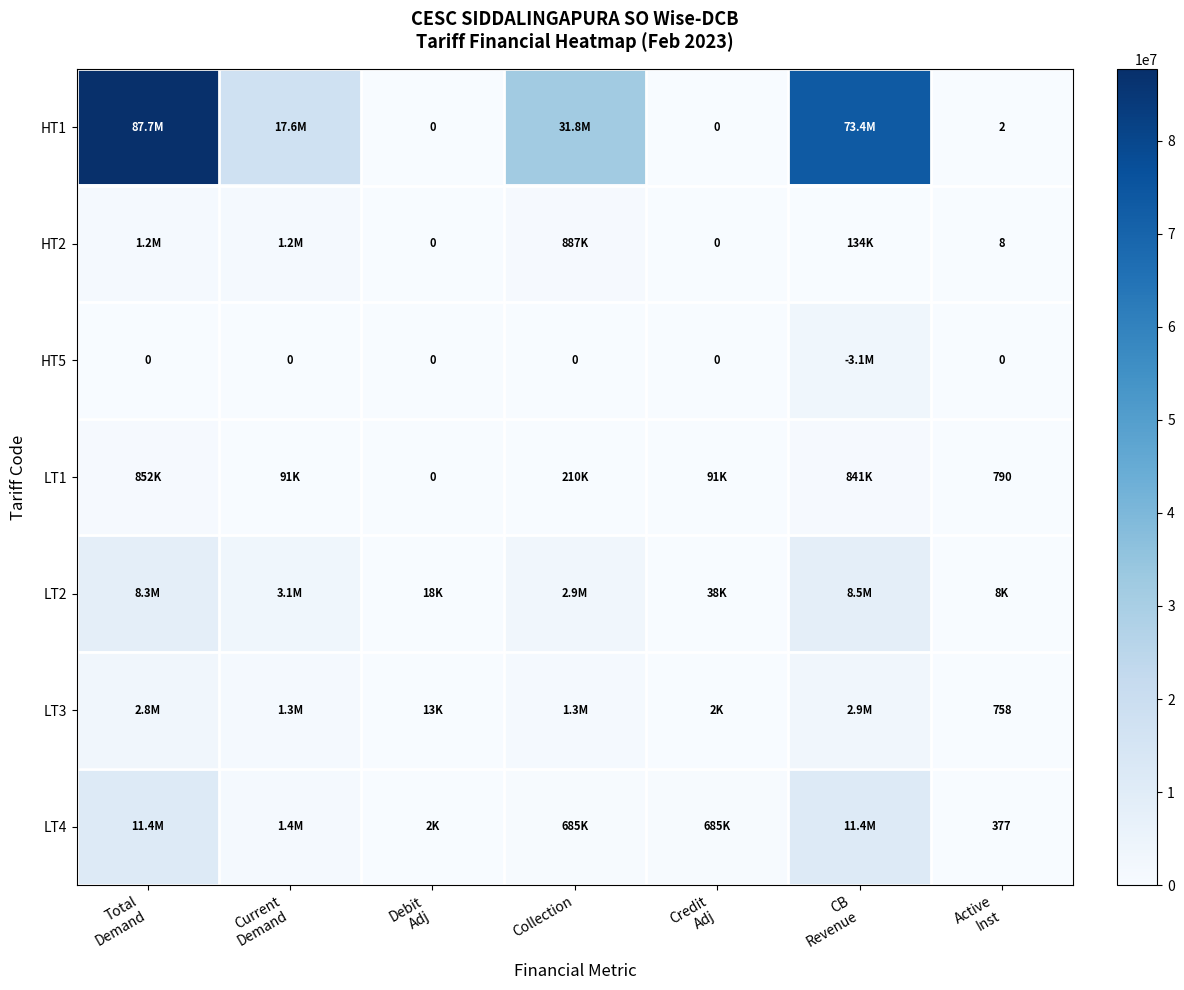

Rank the series by their maximum value, from highest to lowest.

HT1, LT4, LT2, HT5, LT3, HT2, LT1